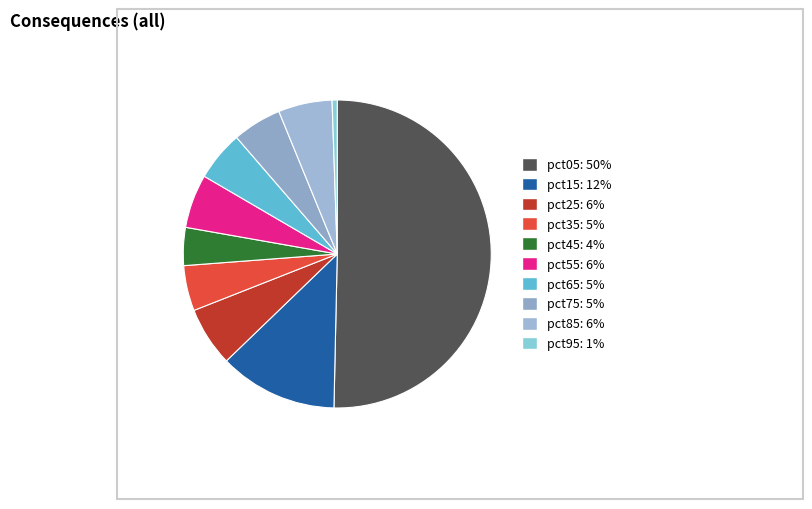

How many segments does this pie chart have?

10